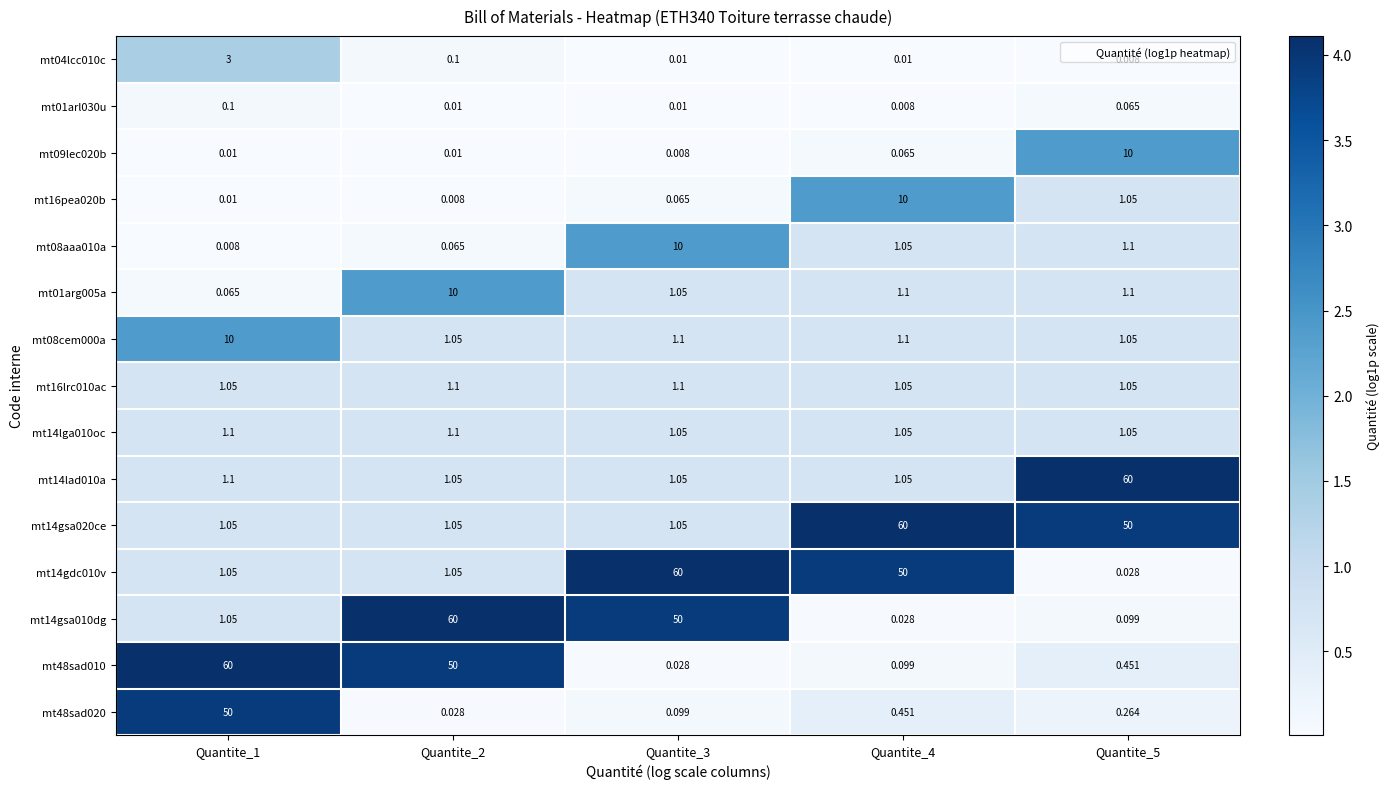

How many data points does each series have?

5